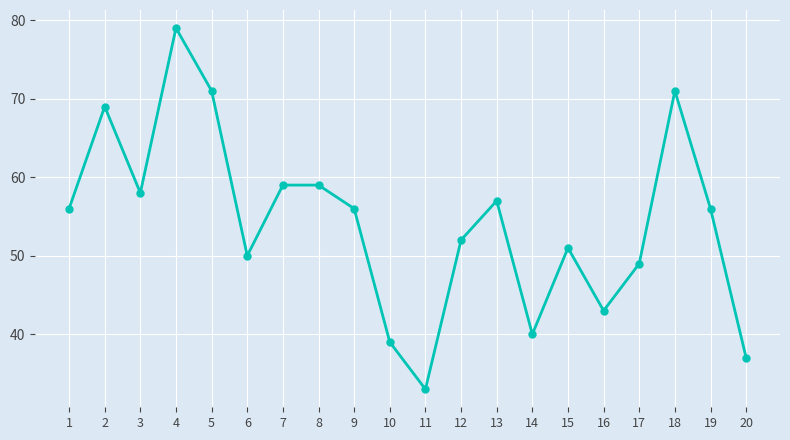

Approximately how many times larger is the value at 10 compared to 4?

0.5